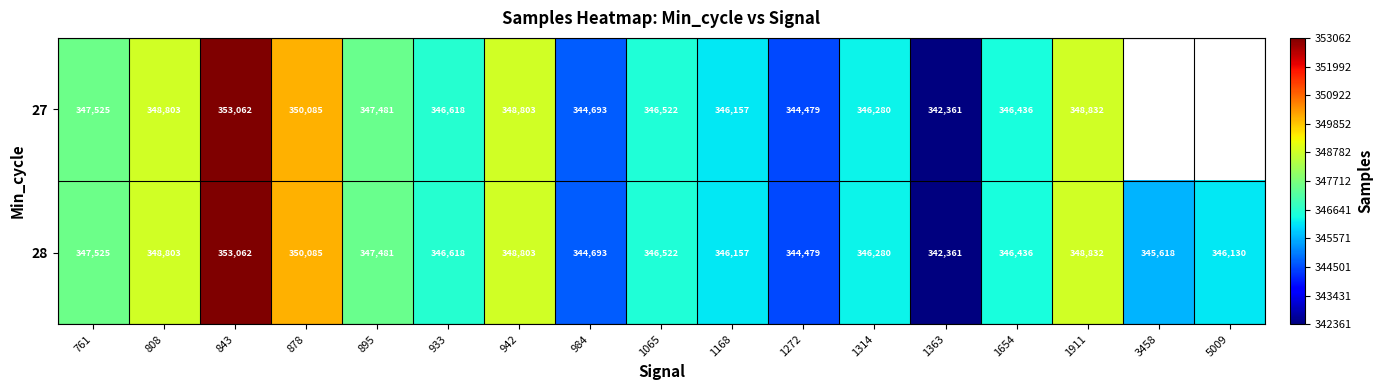

Which label corresponds to the smallest value in the chart?

1363